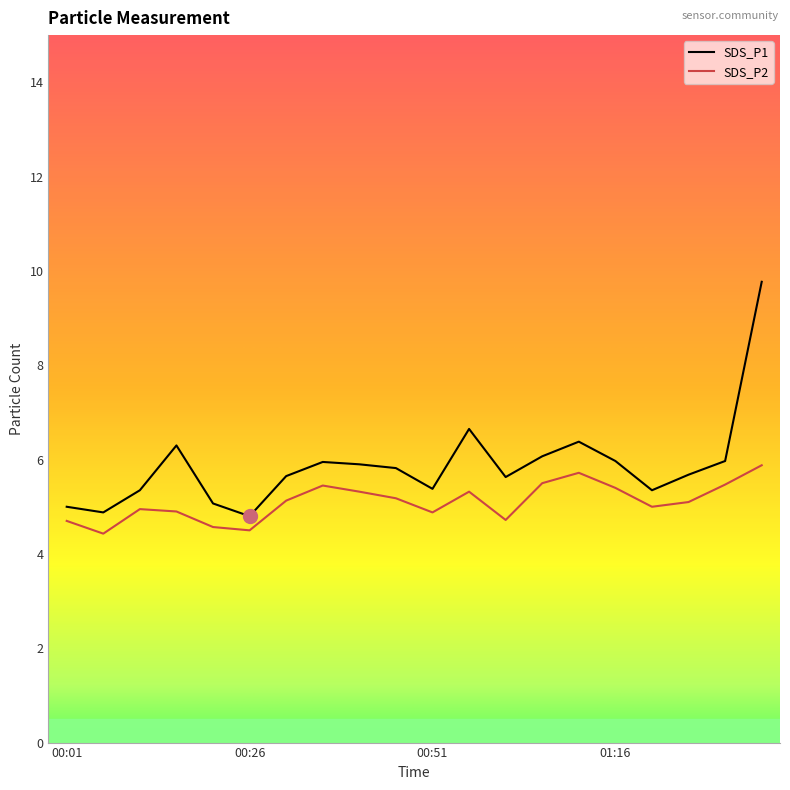

List the series in order of their peak value, lowest first.

SDS_P2, SDS_P1